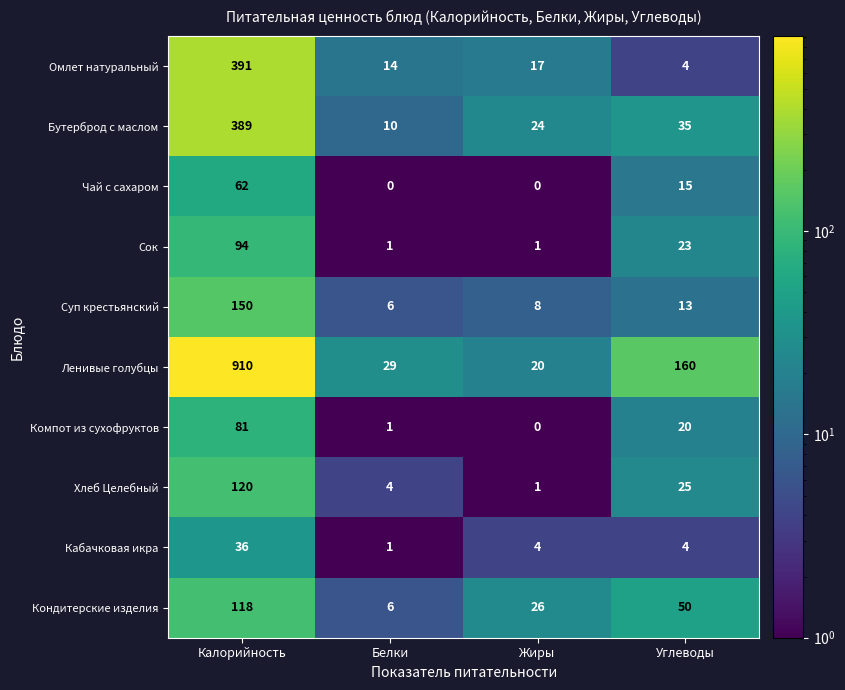

What is the spread (max minus min) of values at Жиры?

26